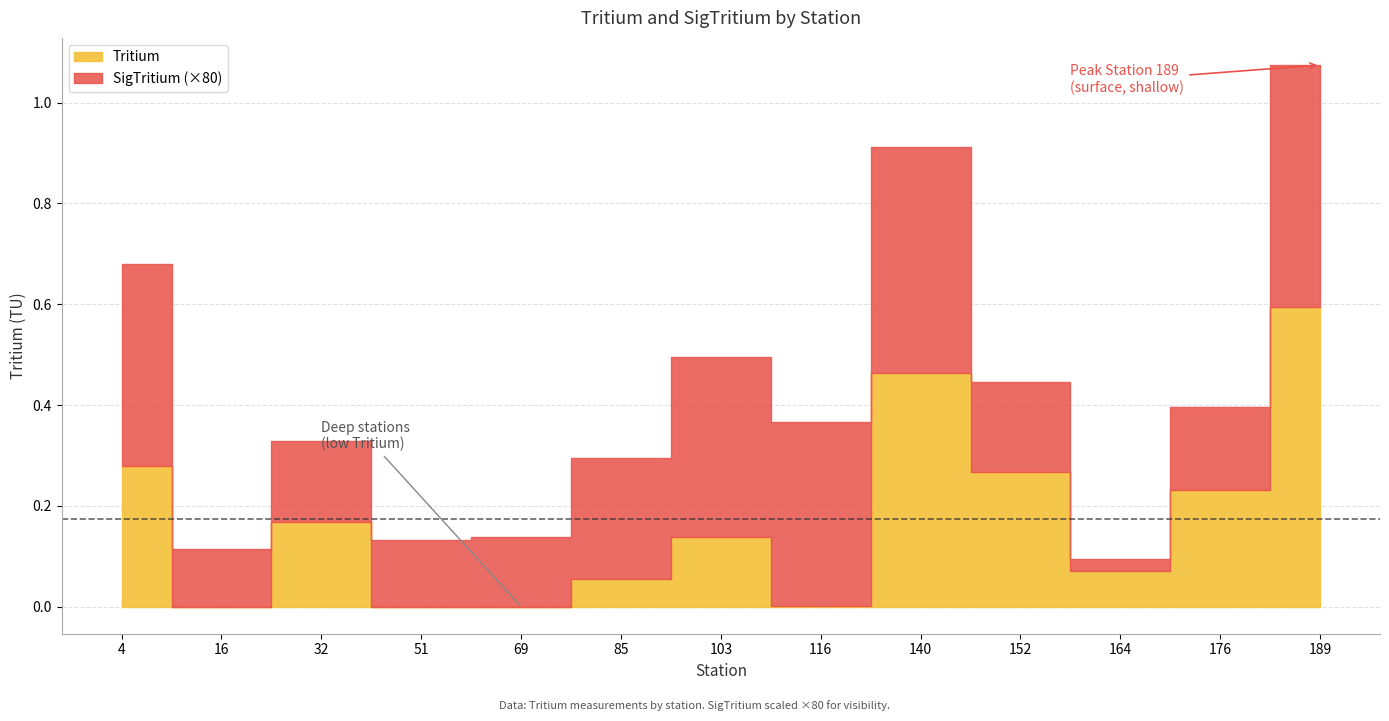

Reading right to left, extract all data points from this chart.

Tritium: 0.6	0.2	0.1	0.3	0.5	0.0	0.1	0.1	-0.0	0.0	0.2	-0.0	0.3
SigTritium: 0.0	0.0	0.0	0.0	0.0	0.0	0.0	0.0	0.0	0.0	0.0	0.0	0.0